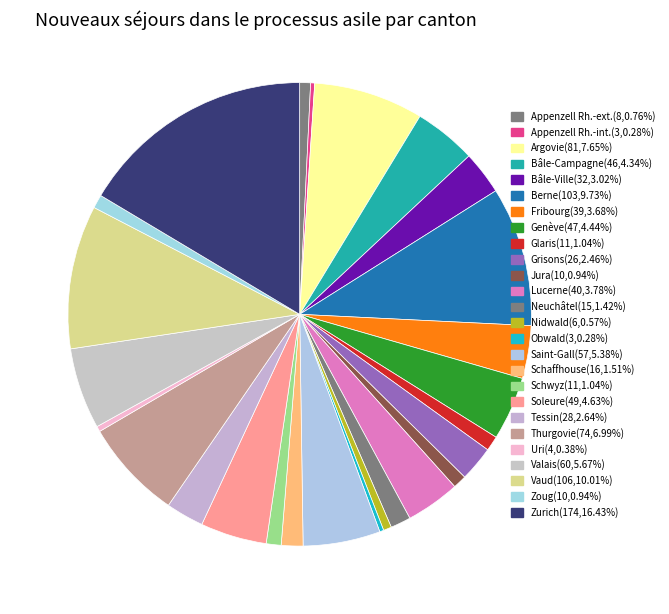

How many slices are in this pie chart?

26